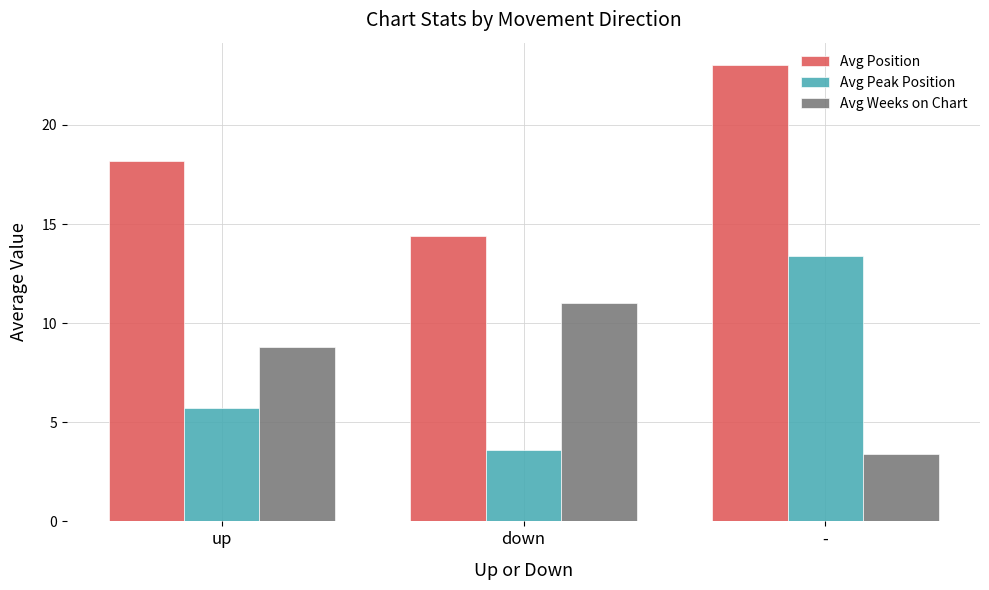

What is the label of the 1st bar from the left?

up